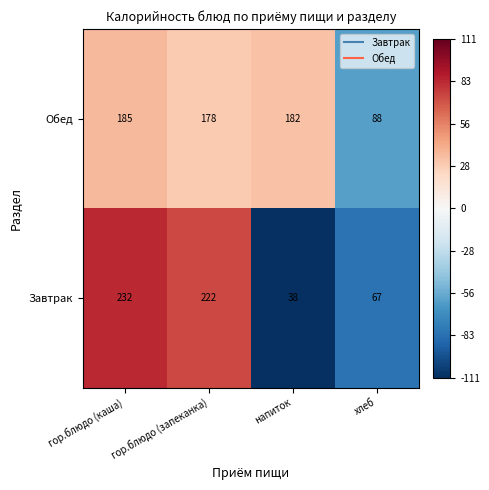

Rank the series by their average value, from highest to lowest.

Обед, Завтрак